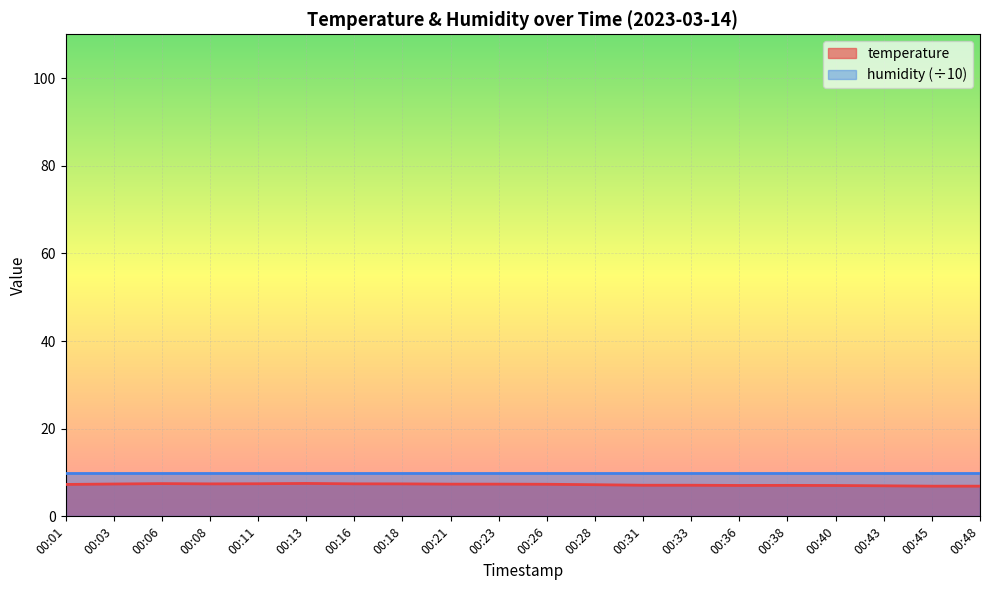

Reading right to left, what are all the values shown in this chart?

6.9	6.9	7.0	7.0	7.1	7.0	7.1	7.1	7.2	7.3	7.3	7.3	7.4	7.4	7.5	7.4	7.4	7.5	7.4	7.3